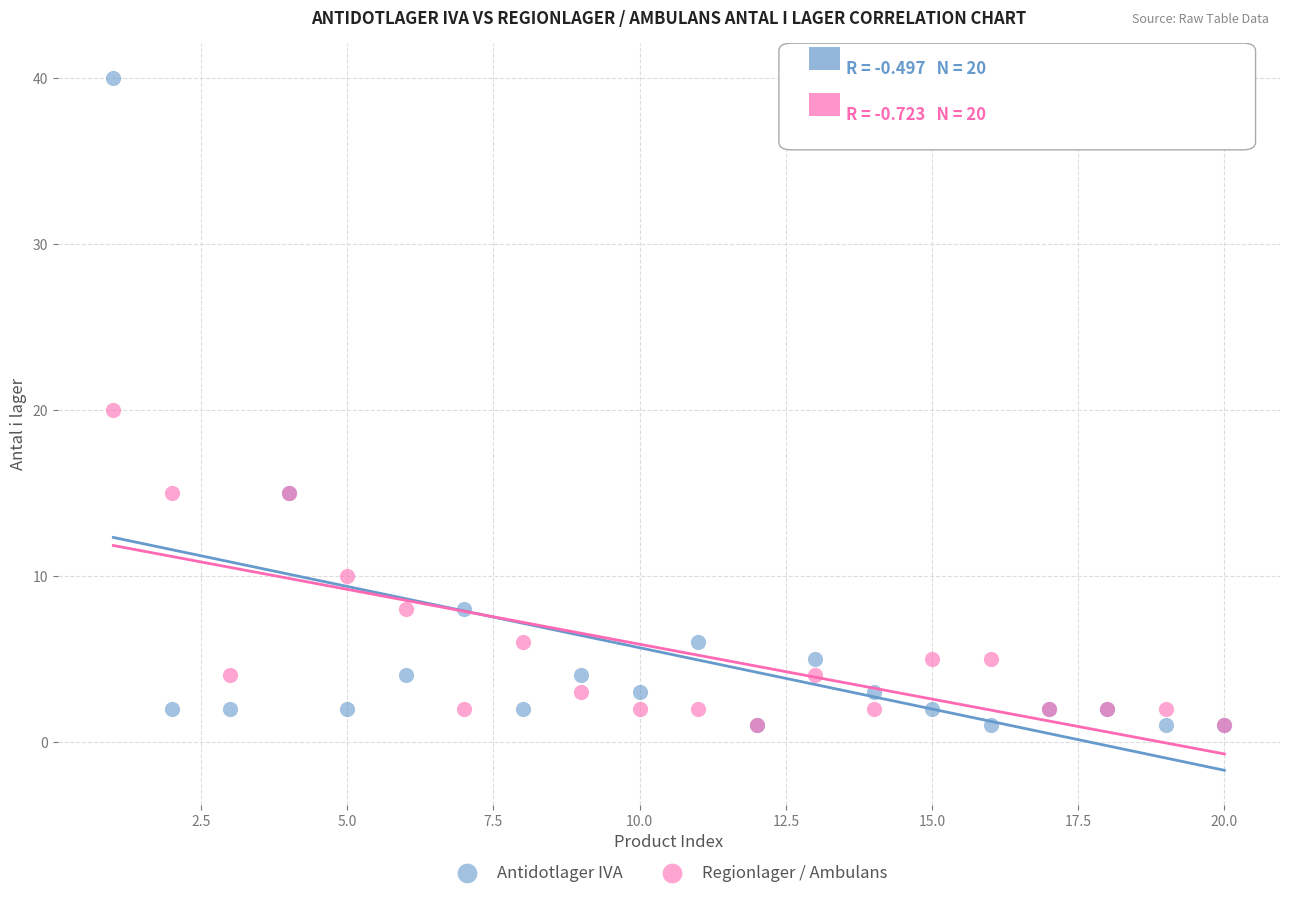

What are all the series names shown in the legend?

Antidotlager IVA, Regionlager / Ambulans